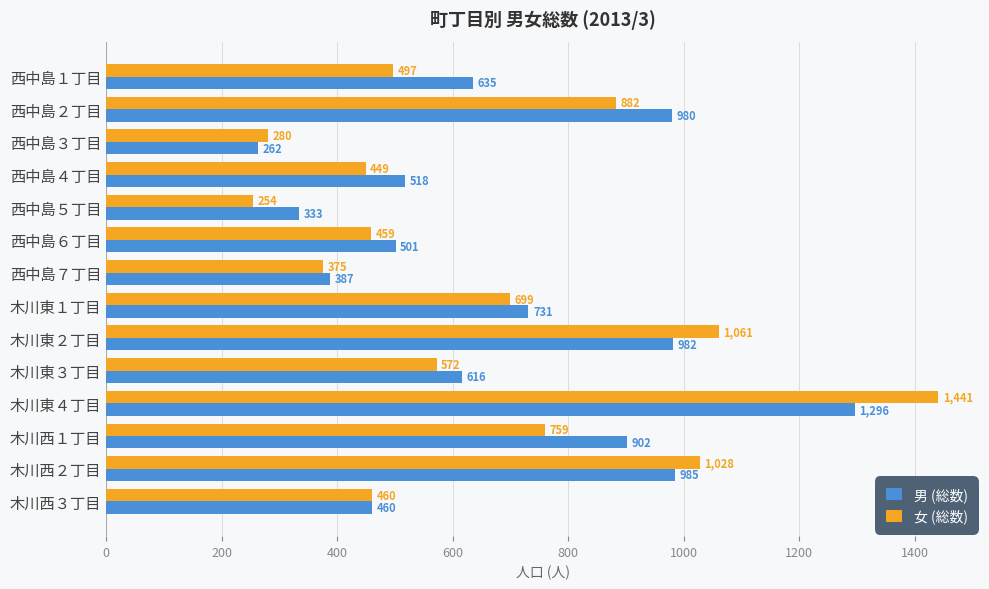

Is it true that 男 (総数) equals 982 at 木川東２丁目?

True